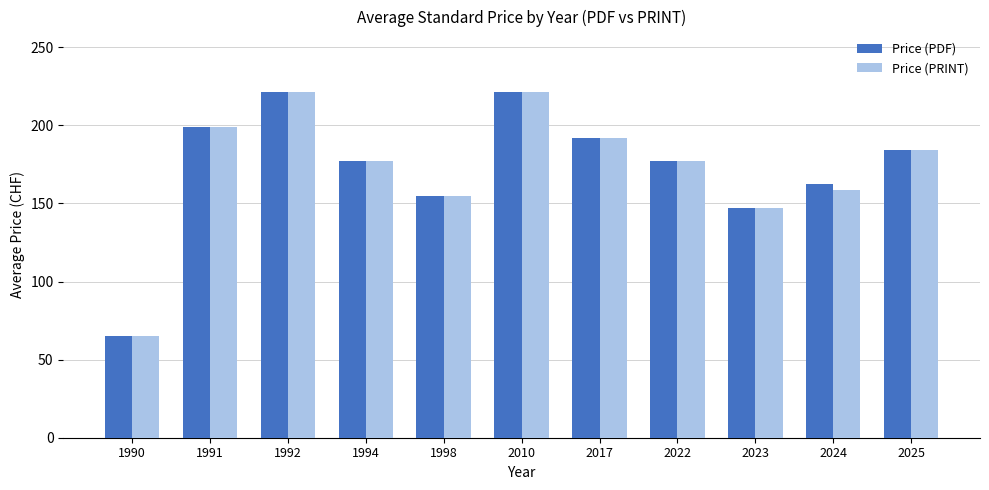

What is the difference between the maximum and minimum values in the Price (PRINT) series?

156.0